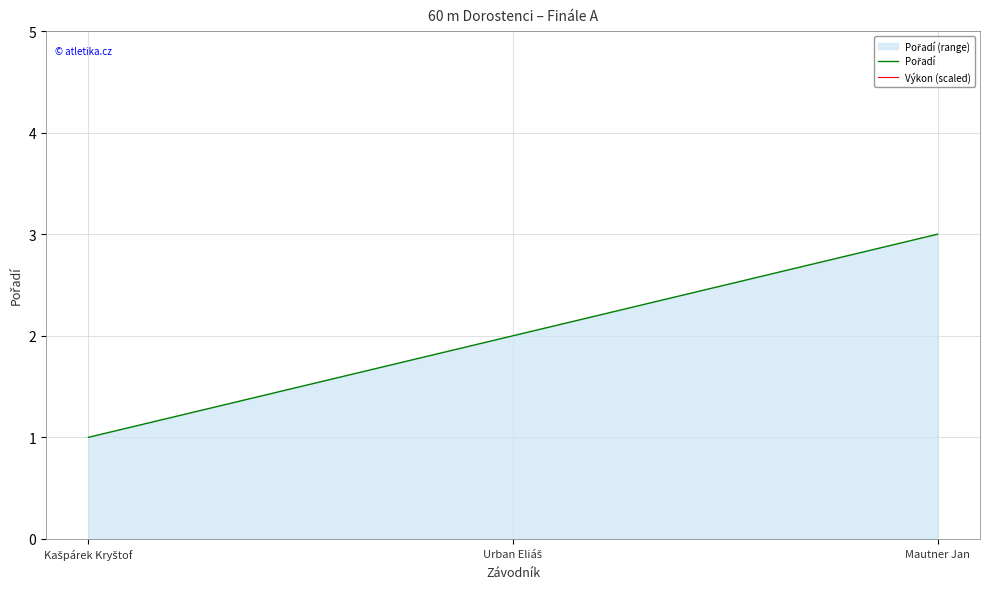

List the labels in order of Pořadí value, smallest first.

Kašpárek Kryštof, Urban Eliáš, Mautner Jan